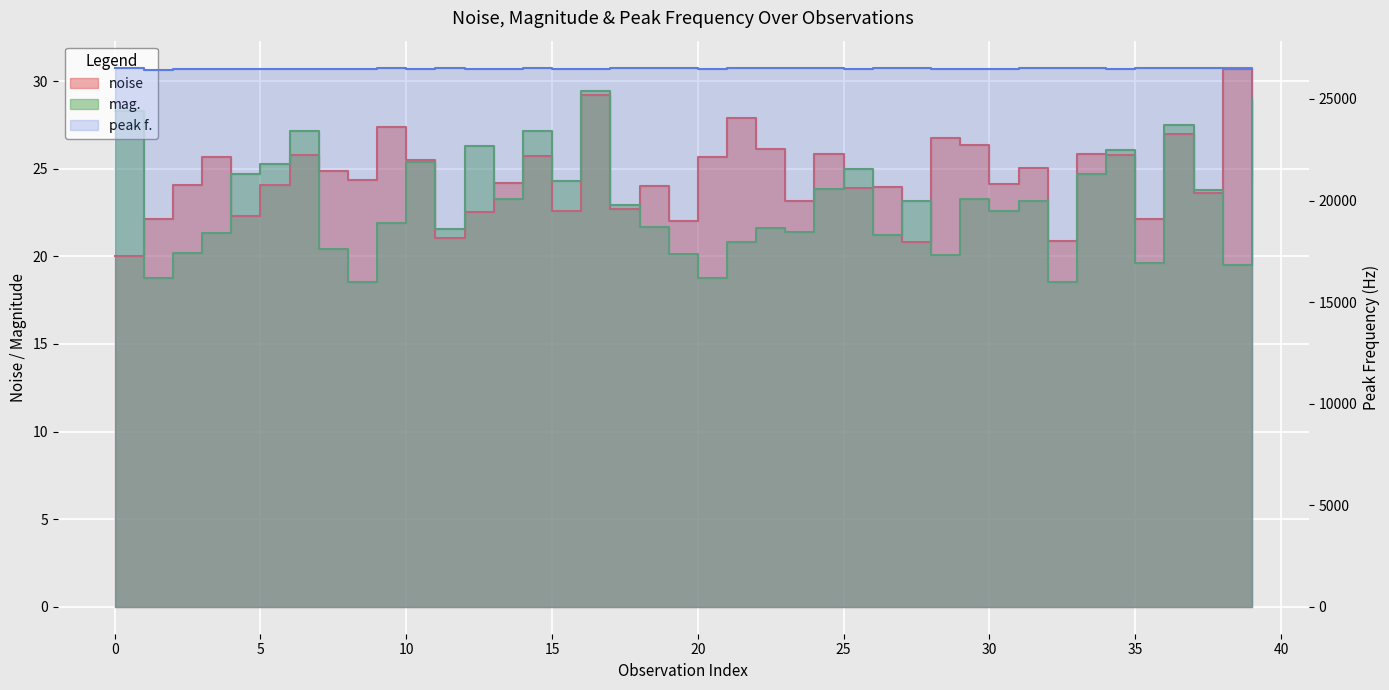

Reading left to right, extract all data points from this chart.

noise: 20.0	22.1	24.1	25.7	22.3	24.1	25.8	24.9	24.3	27.4	25.5	21.0	22.5	24.2	25.7	22.6	29.2	22.7	24.0	22.0	25.6	27.9	26.1	23.2	25.8	23.9	23.9	20.8	26.7	26.4	24.1	25.1	20.9	25.9	25.8	22.1	27.0	23.6	30.8	24.2
mag.: 28.3	18.7	20.2	21.4	24.7	25.3	27.2	20.4	18.5	21.9	25.4	21.6	26.3	23.3	27.2	24.3	29.4	22.9	21.6	20.1	18.8	20.8	21.6	21.4	23.8	25.0	21.2	23.2	20.1	23.3	22.6	23.2	18.5	24.7	26.1	19.6	27.5	23.8	19.5	29.0
peak f.: 26504.9	26449.2	26487.3	26500.5	26480.0	26488.8	26455.1	26482.9	26485.8	26516.6	26452.1	26544.4	26490.2	26490.2	26534.2	26496.1	26458.0	26515.1	26540.0	26506.3	26472.7	26532.7	26513.7	26535.6	26509.3	26463.9	26532.7	26525.4	26453.6	26460.9	26487.3	26534.2	26541.5	26535.6	26468.3	26523.9	26528.3	26537.1	26477.1	26493.2